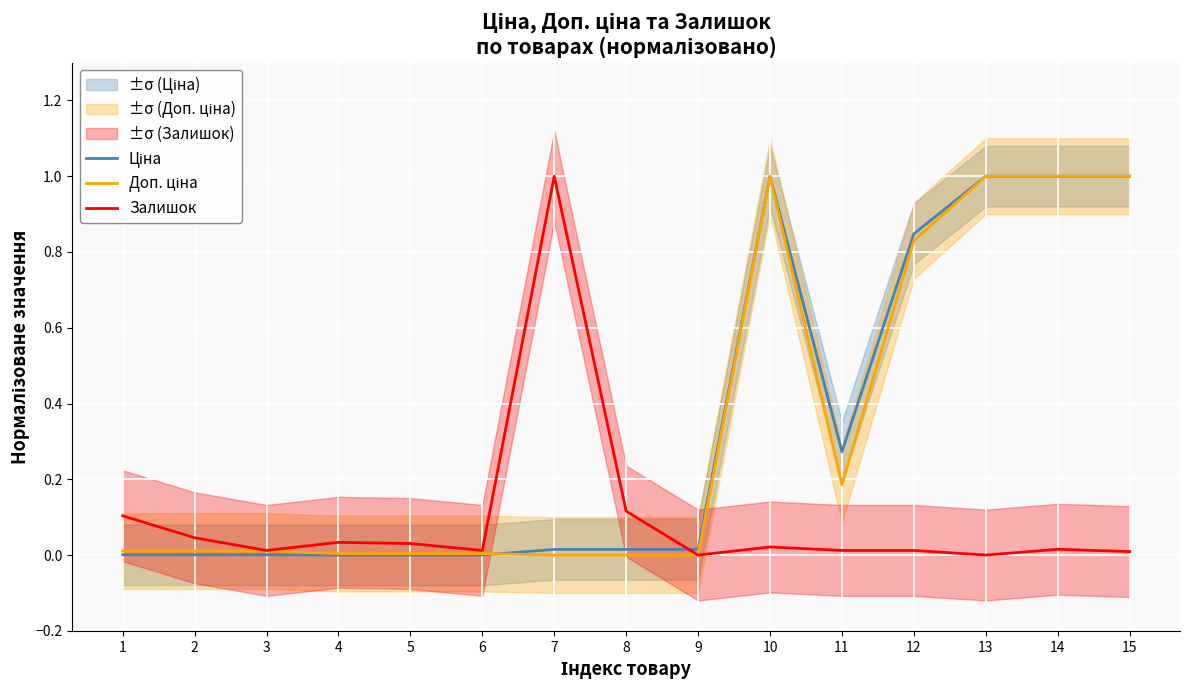

True or false: Залишок and Доп. ціна intersect in this chart.

False